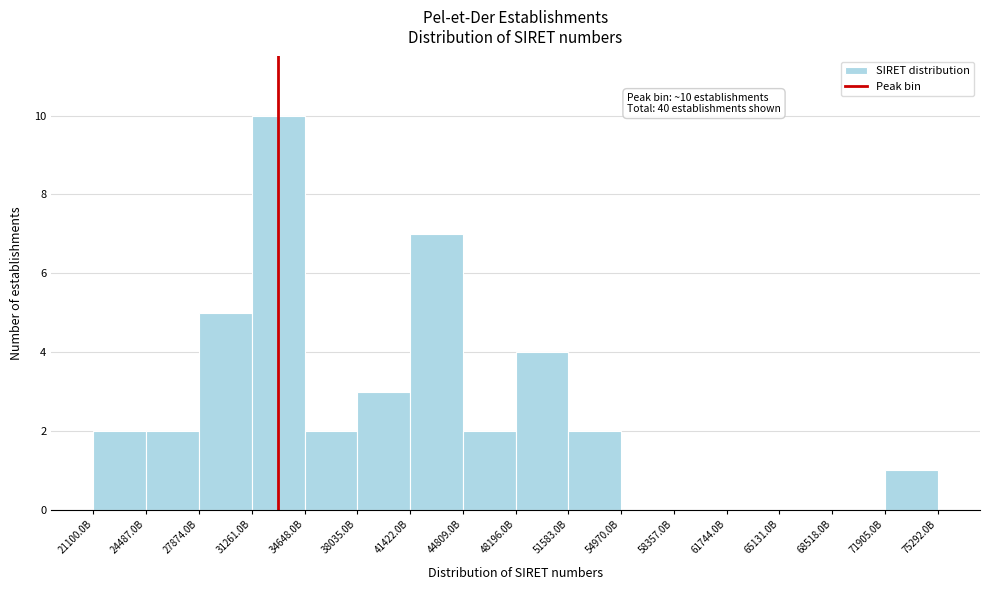

Reading left to right, extract all data points from this chart.

21100.0B=2	24487.0B=2	27874.0B=5	31261.0B=10	34648.0B=2	38035.0B=3	41422.0B=7	44809.0B=2	48196.0B=4	51583.0B=2	54970.0B=0	58357.0B=0	61744.0B=0	65131.0B=0	68518.0B=0	71905.0B=1